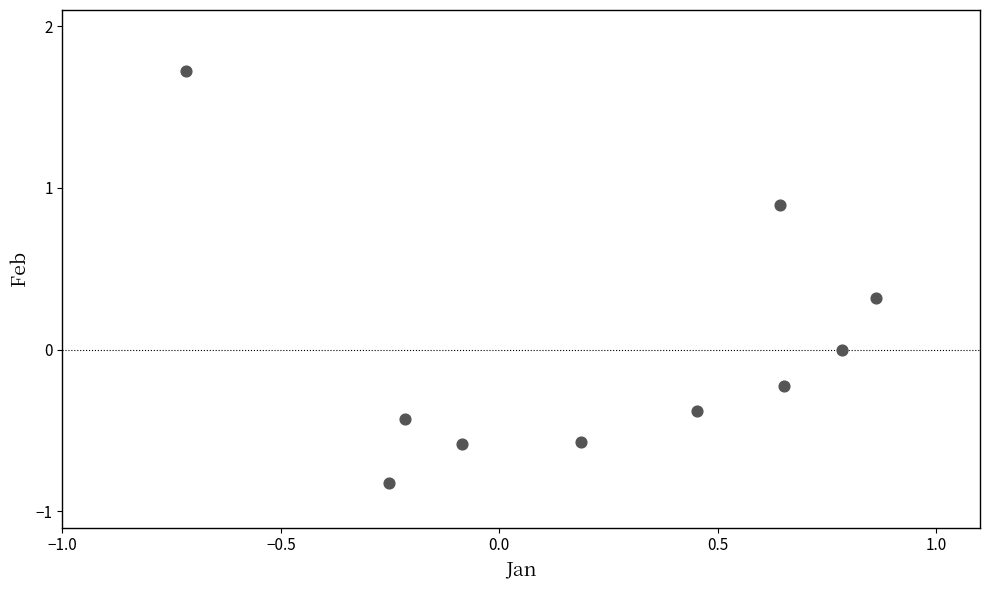

What is the range of Y values (max minus min)?

2.5